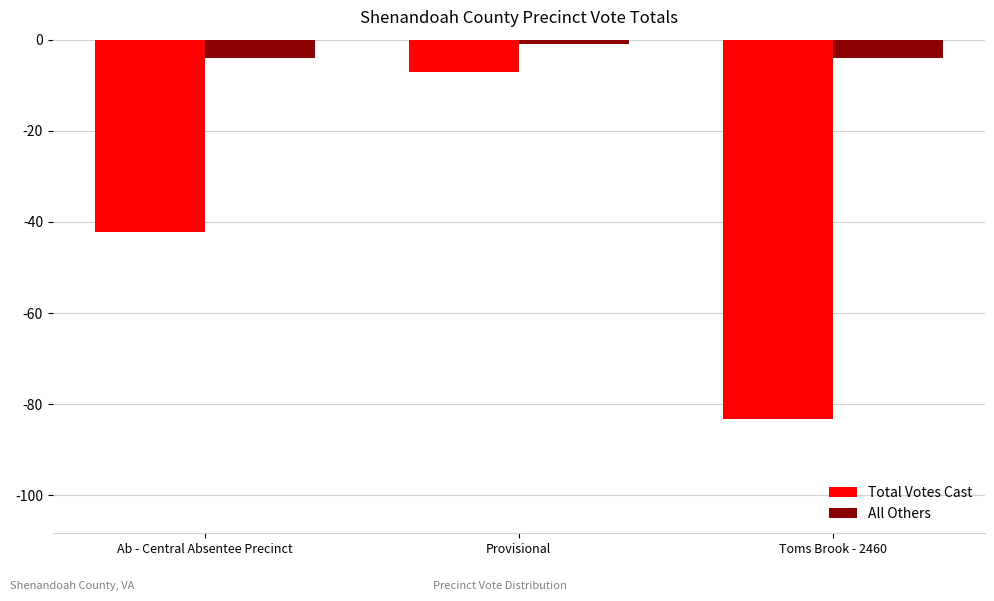

What is the value of the Total Votes Cast bar at the 2nd from the left?

-7